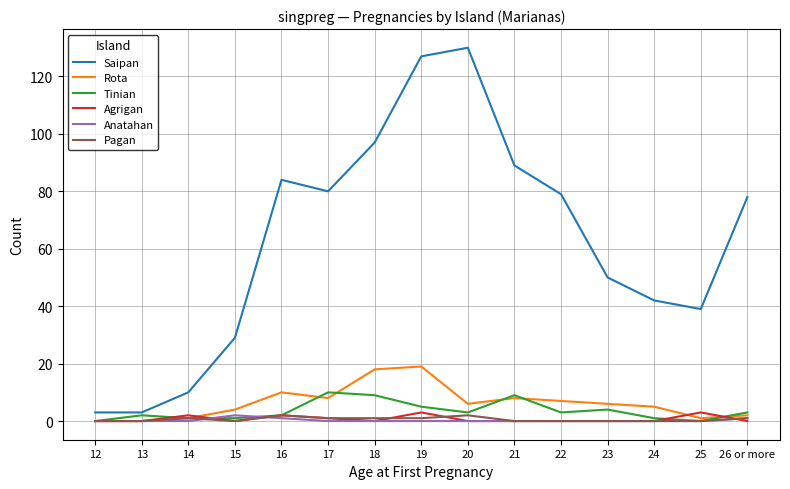

What is the difference between the highest and lowest values at 13?

3